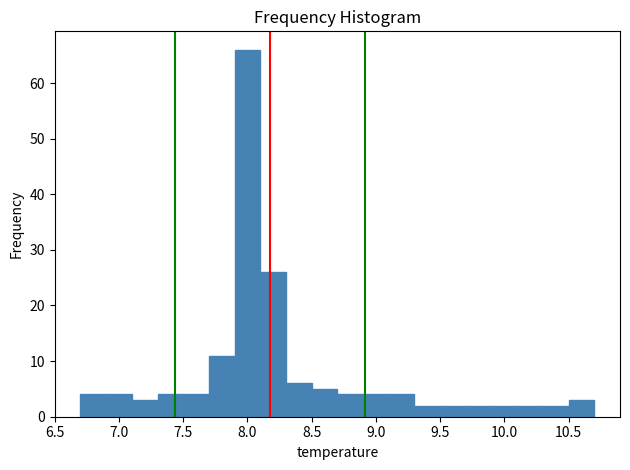

What is the height of the bar covering 7.1 to 7.3 on the x-axis? The values are not printed on the chart, so give them approximately, as read against the axis.

3